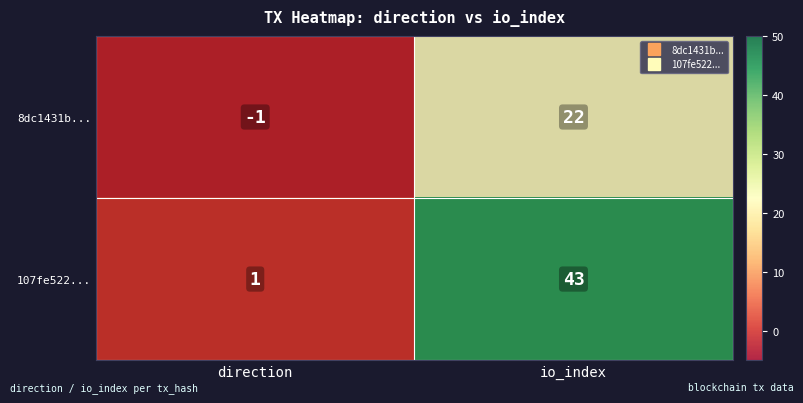

List the series in order of their peak value, highest first.

107fe522..., 8dc1431b...